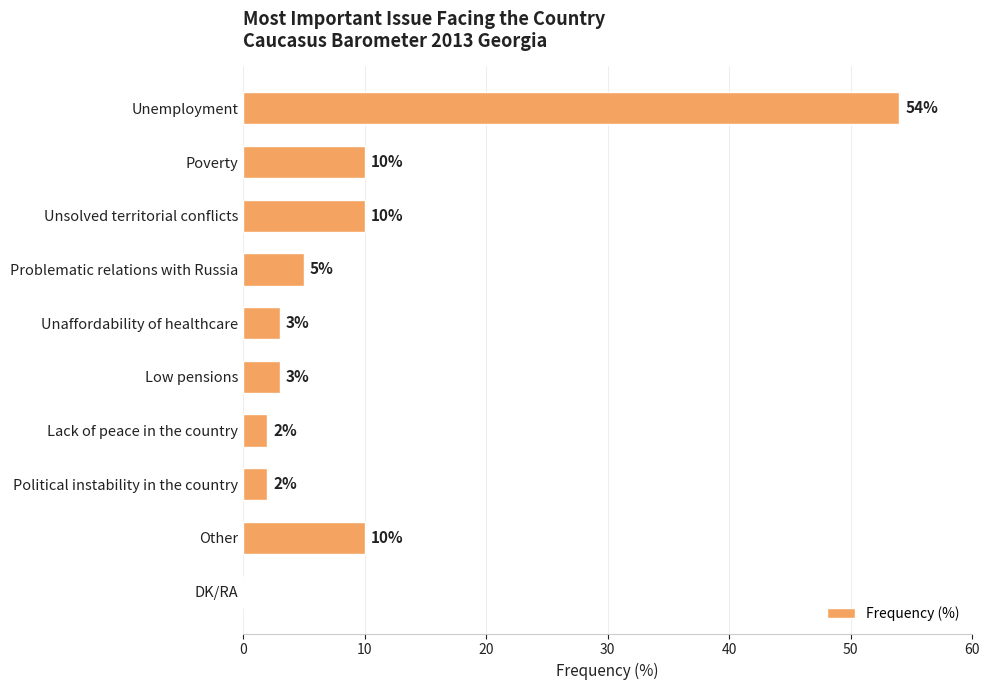

At which category does the chart reach its peak across all series?

Unemployment